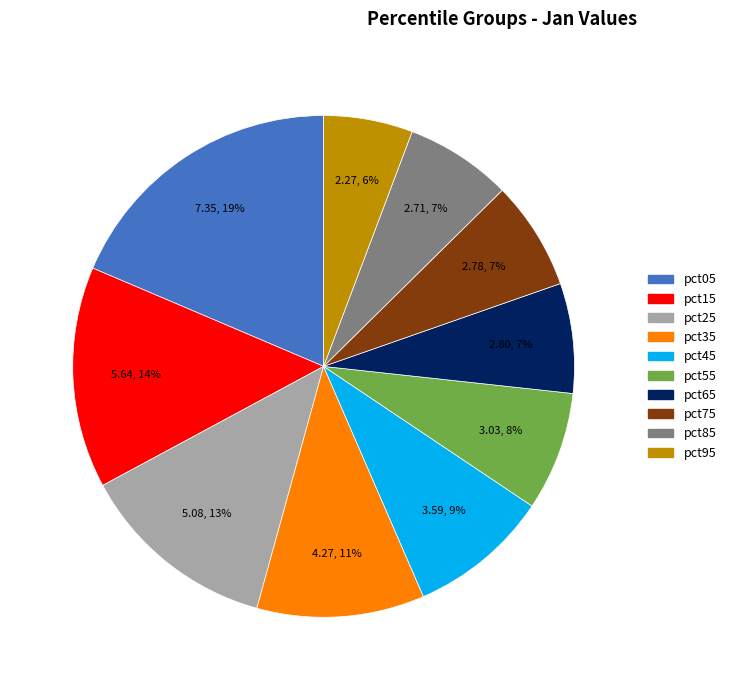

Which has a higher value, pct15 or pct65?

pct15